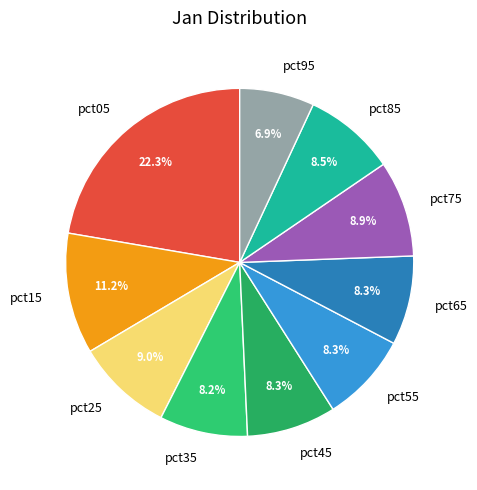

Between pct25 and pct35, which is larger?

pct25